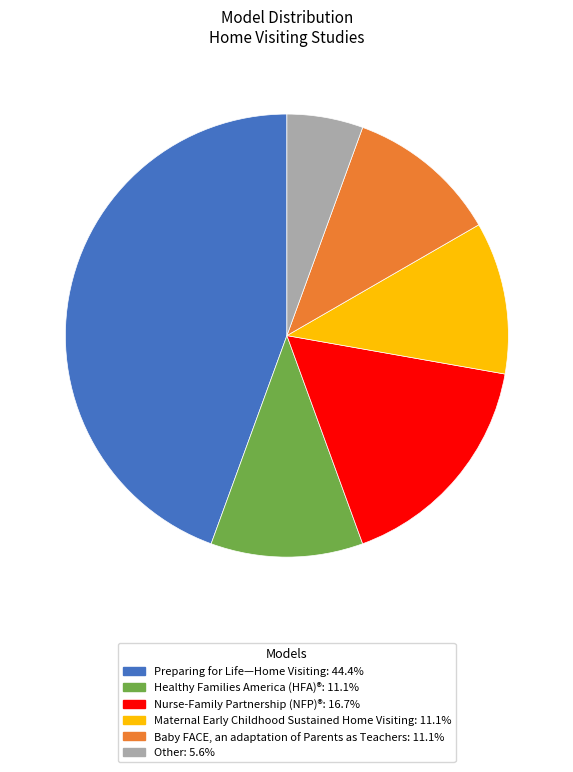

Is the sum of Healthy Families America (HFA)® and Nurse-Family Partnership (NFP)® greater than half?

No